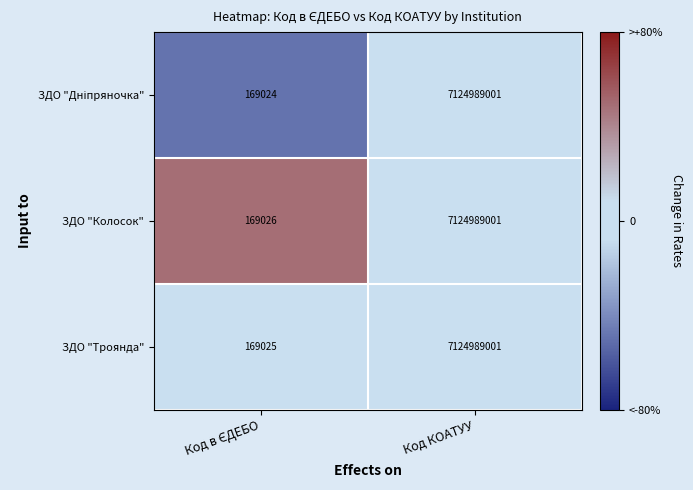

How many distinct data groups are displayed?

3